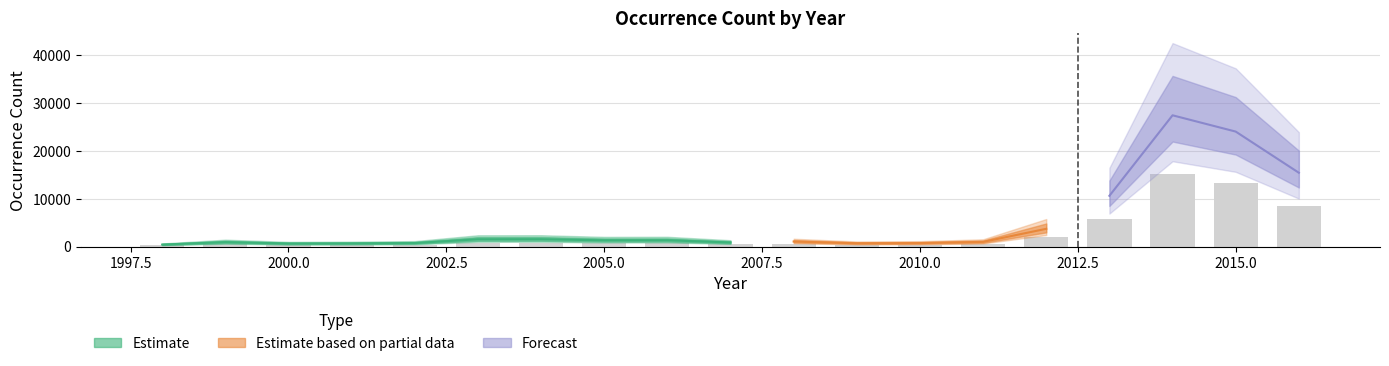

Does the chart contain any negative values?

No